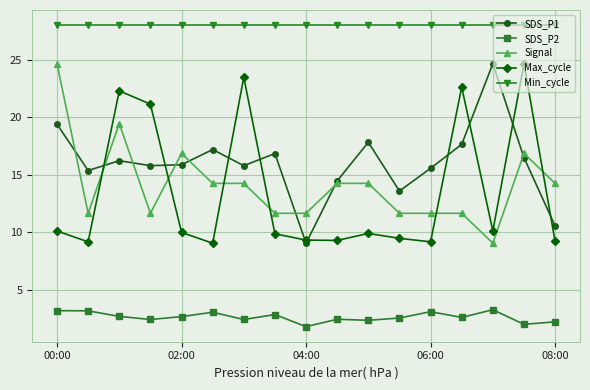

What is the greatest value displayed?

28.0